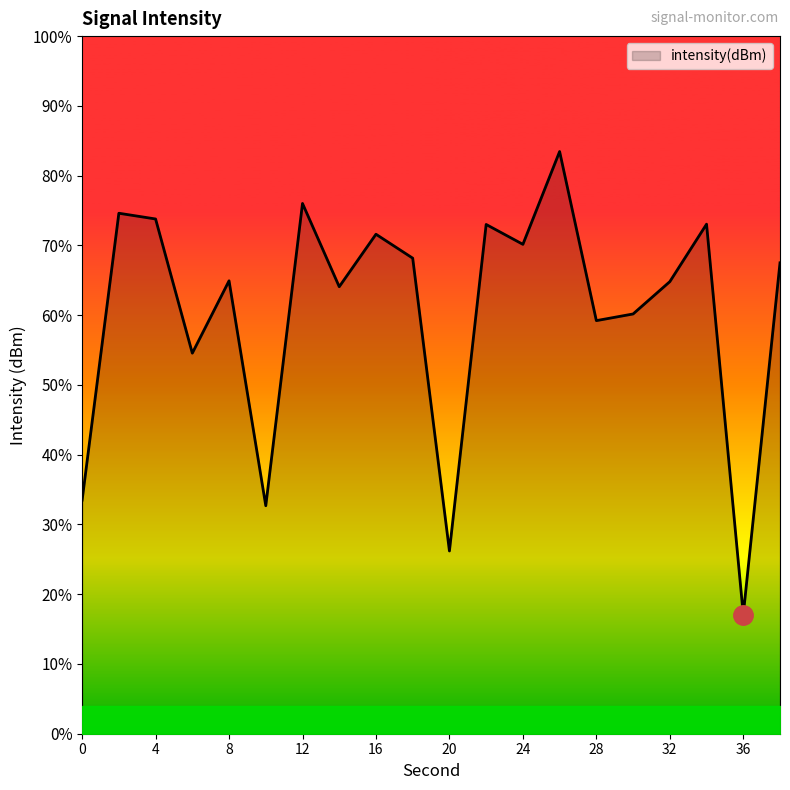

How many interior local peaks (higher than both neighbors) does the data have?

7